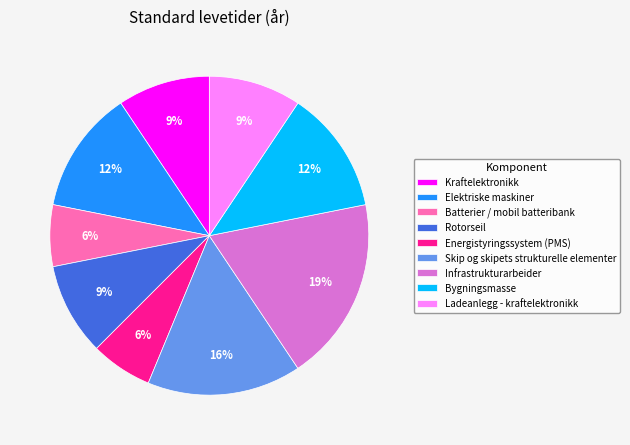

Is there a majority slice in this chart?

No